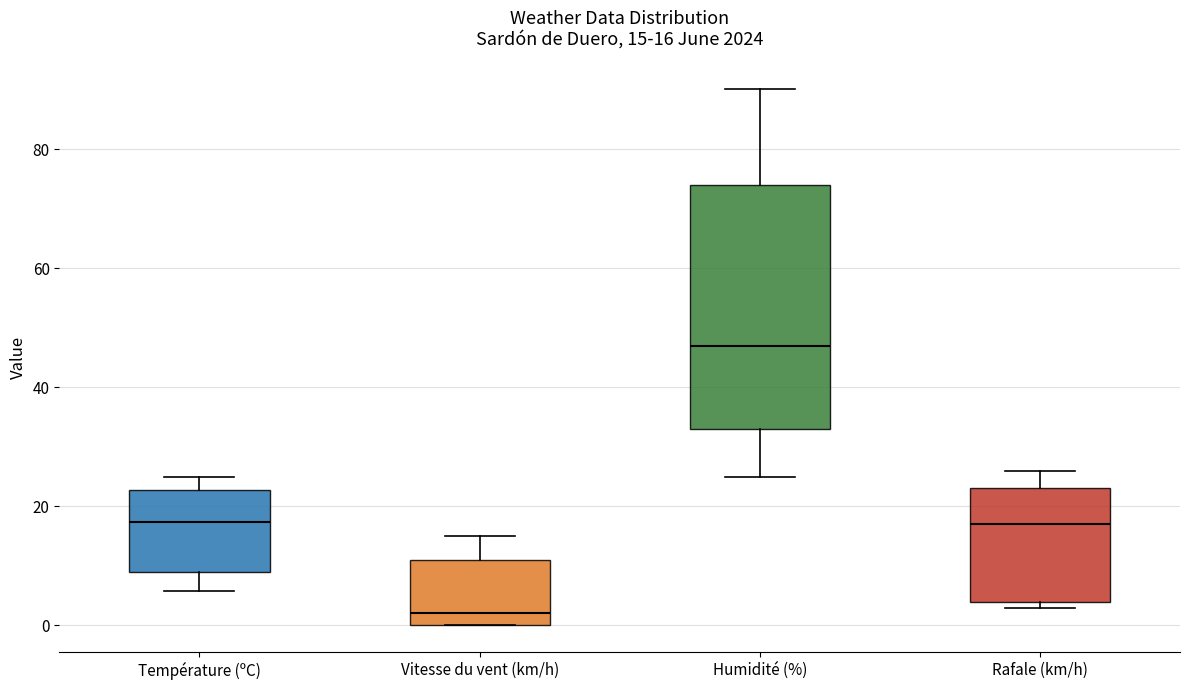

Which box has the lowest median line?

Vitesse du vent (km/h)